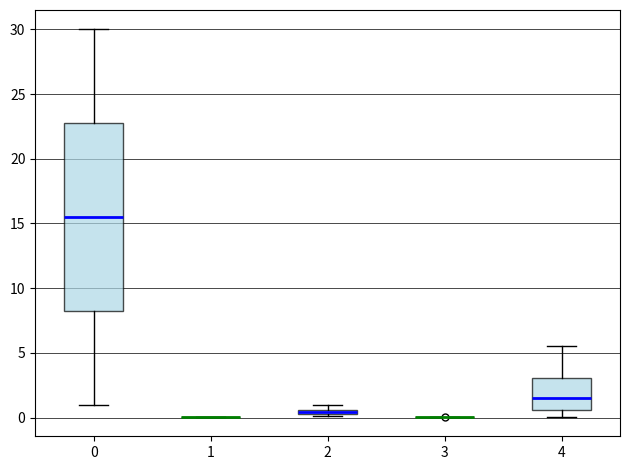

Where does the upper whisker of the box at x = 4 end on the y-axis? The values are not printed on the chart, so give them approximately, as read against the axis.

5.5